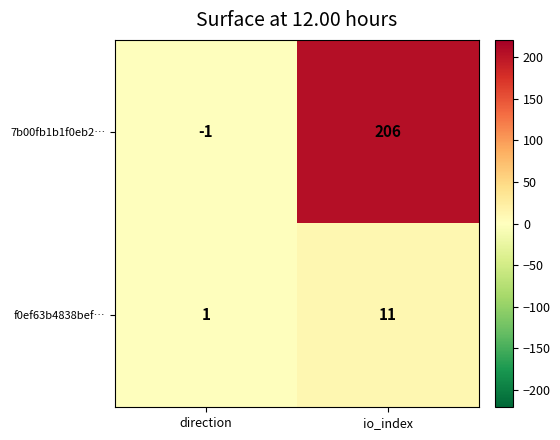

What is the sum of the f0ef63b4838bef… values at direction and io_index?

12